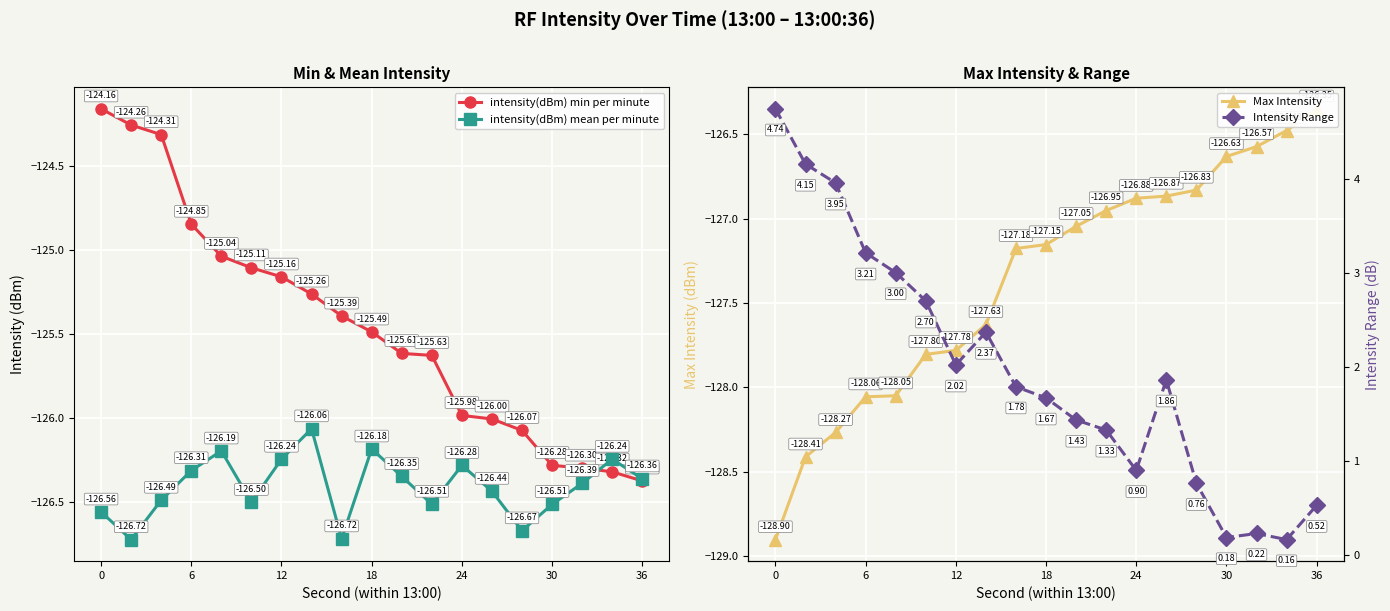

In intensity(dBm) mean per minute, how many points are lower than both neighbors (excluding endpoints)?

5